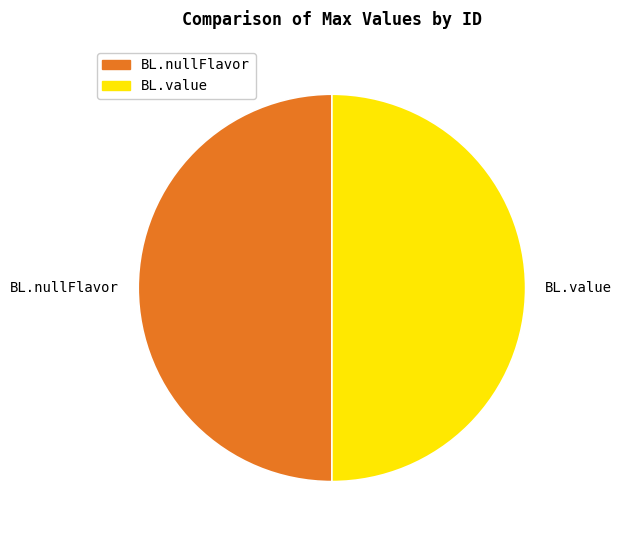

True or false: BL.nullFlavor accounts for 50% of the total.

True